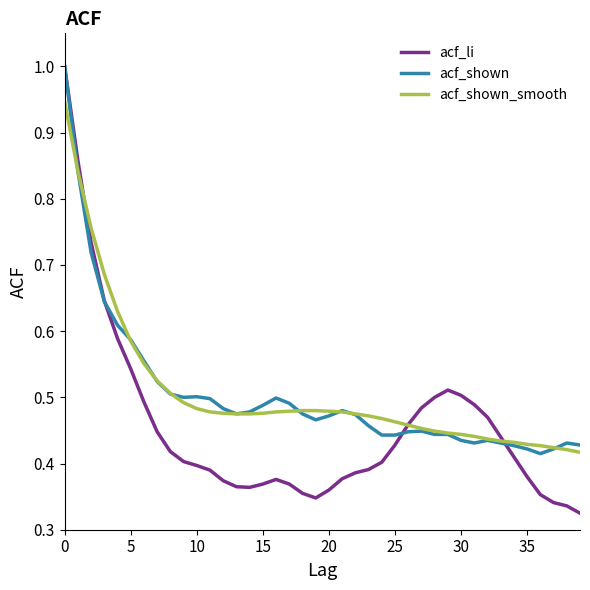

True or false: acf_shown has more than 1 points higher than both neighbors.

True